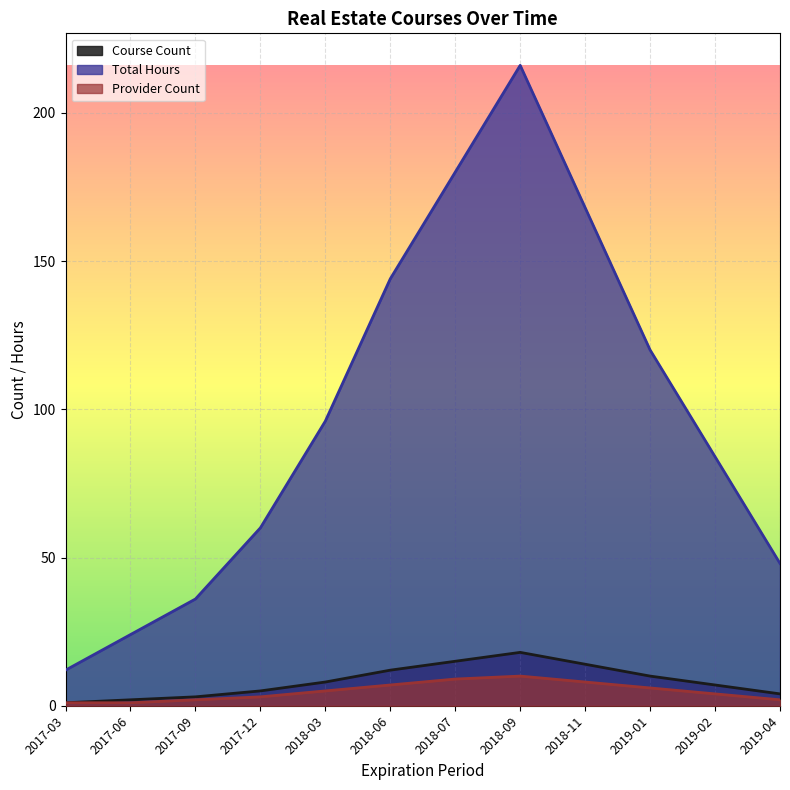

Rank the series at 2018-09 from highest to lowest value.

Total Hours, Course Count, Provider Count